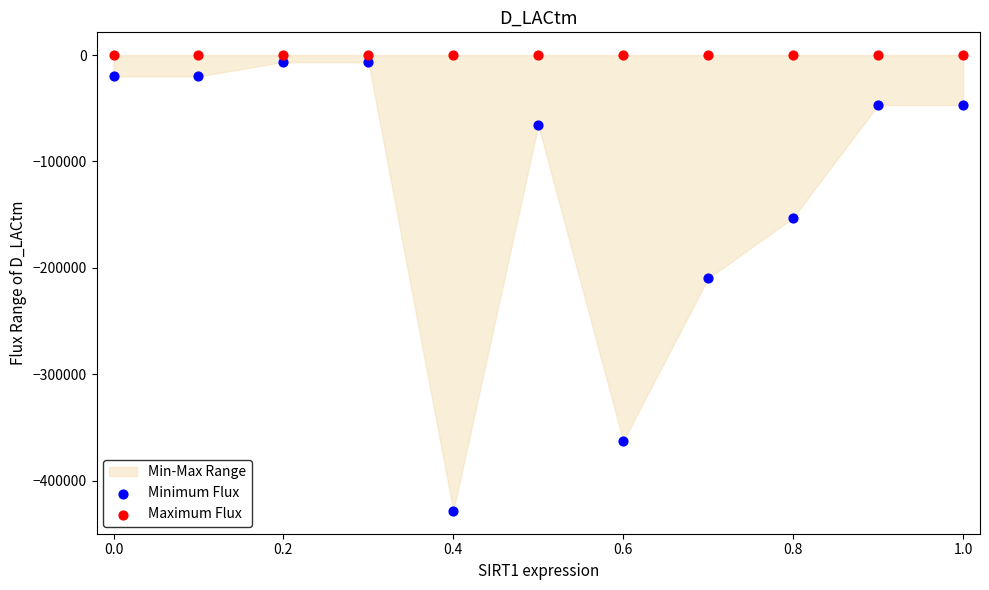

Which series contains the lowest Y value?

Minimum Flux